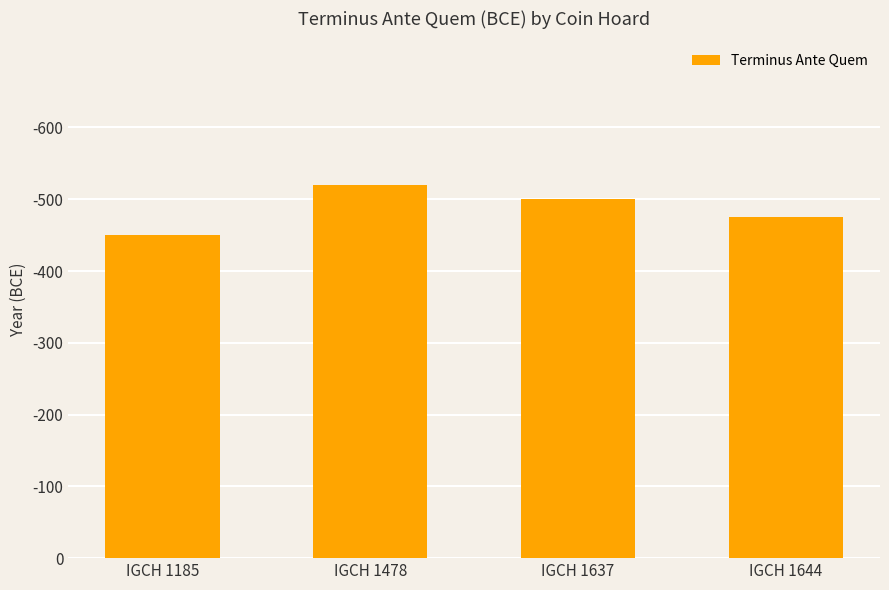

Reading right to left, extract all data points from this chart.

IGCH 1644=475	IGCH 1637=500	IGCH 1478=520	IGCH 1185=450